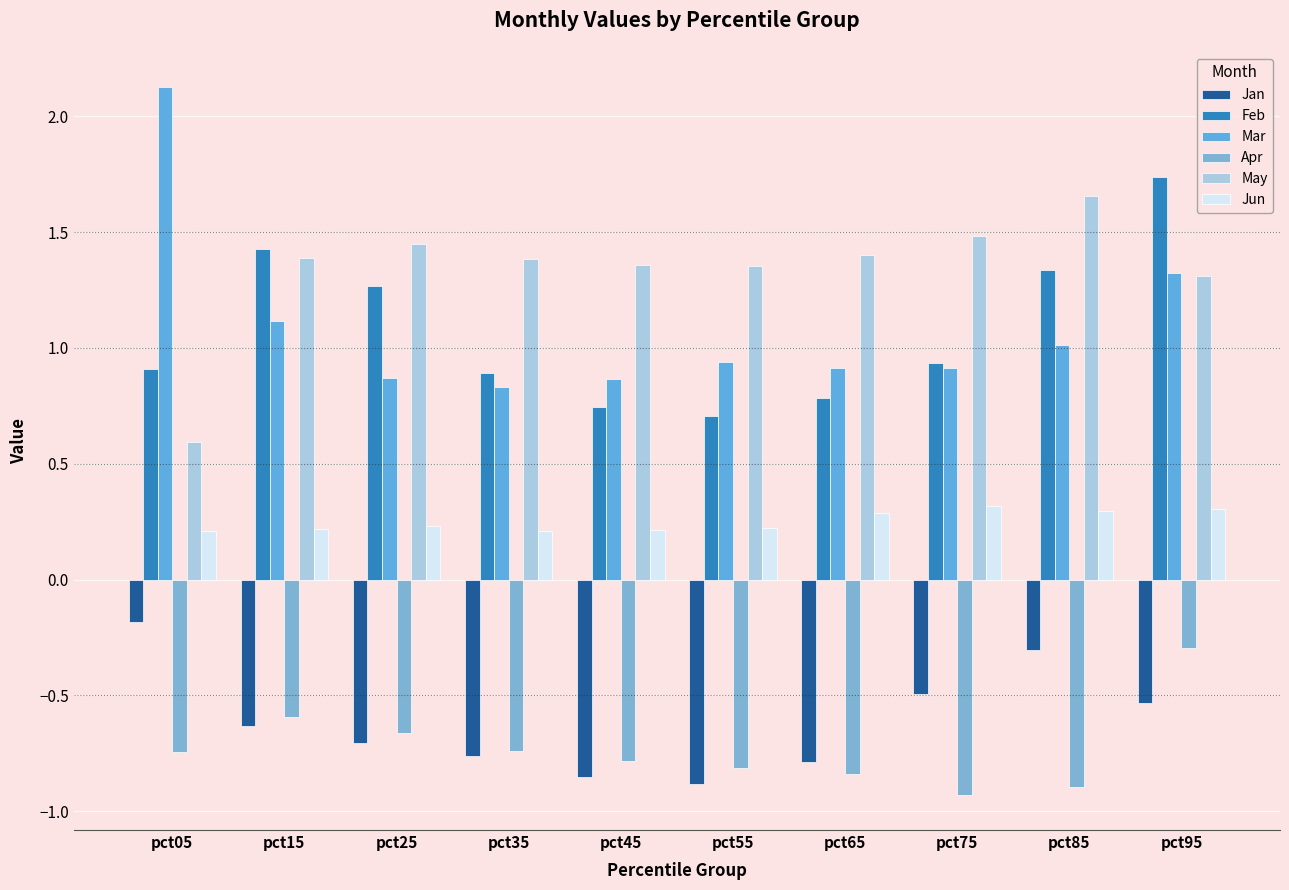

At which category does the chart reach its minimum across all series?

pct75